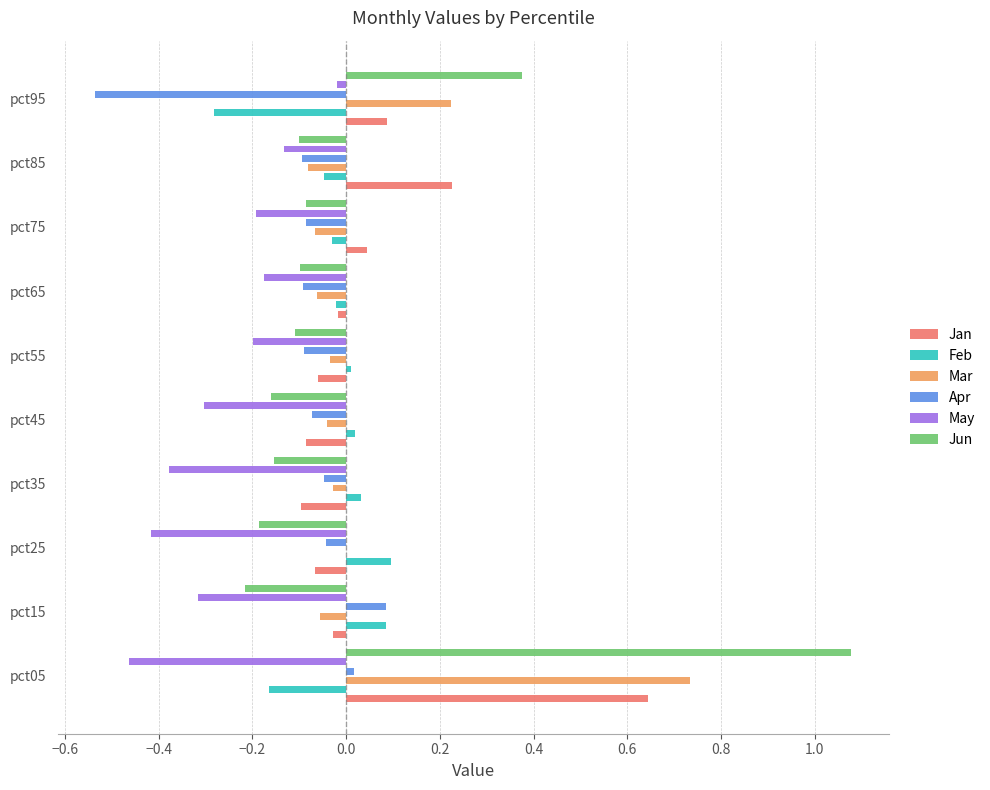

What is the smallest value displayed?

-0.5